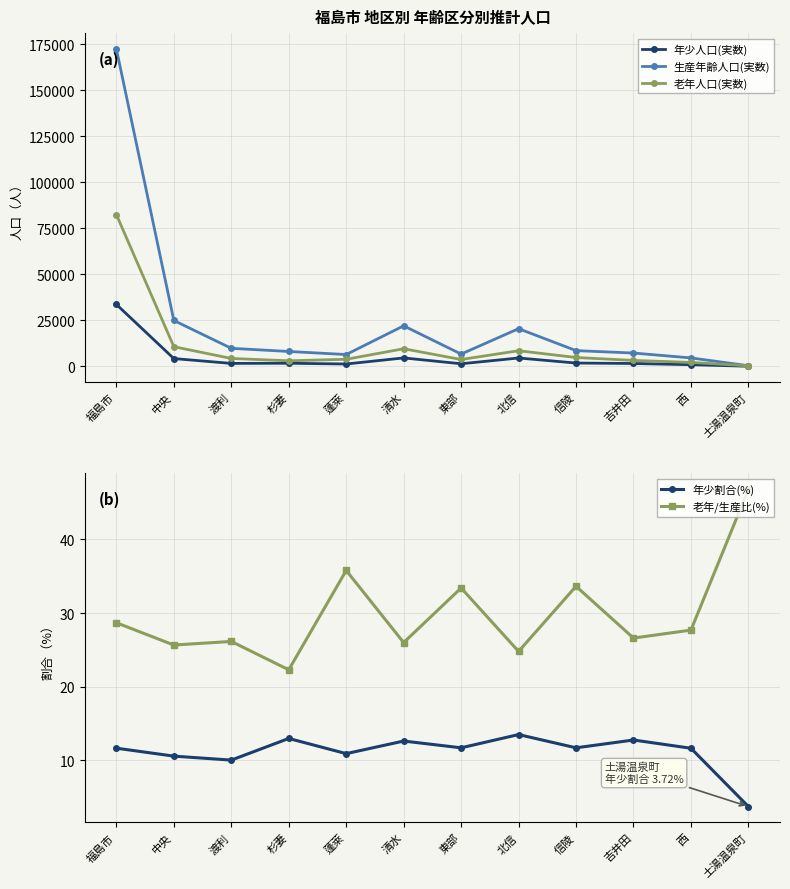

At which category is the sum across all series the highest?

福島市